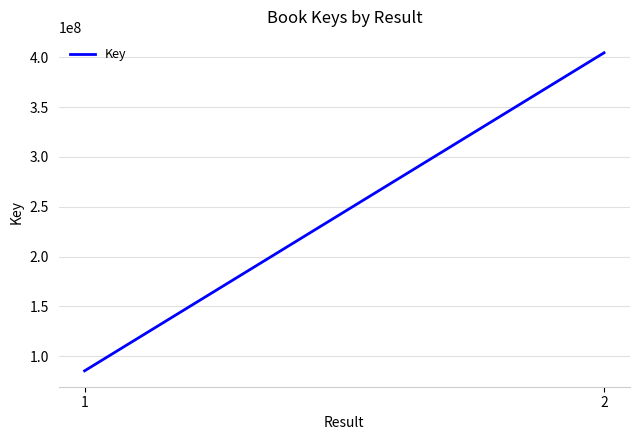

Is this an area chart (filled region under the line)?

No